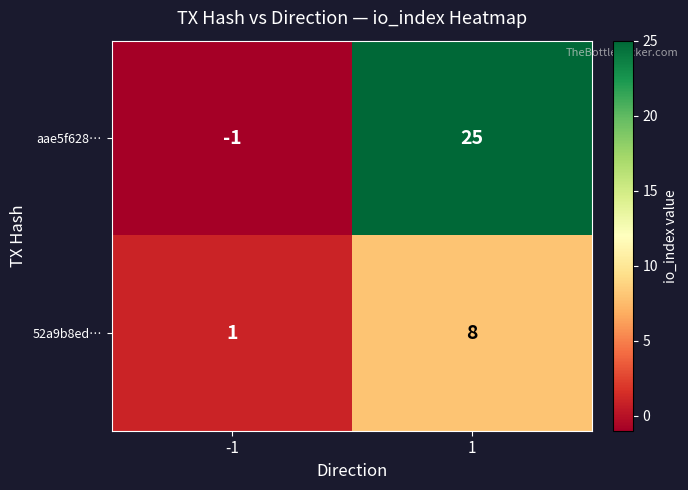

Which series has the largest total across all categories?

aae5f628…